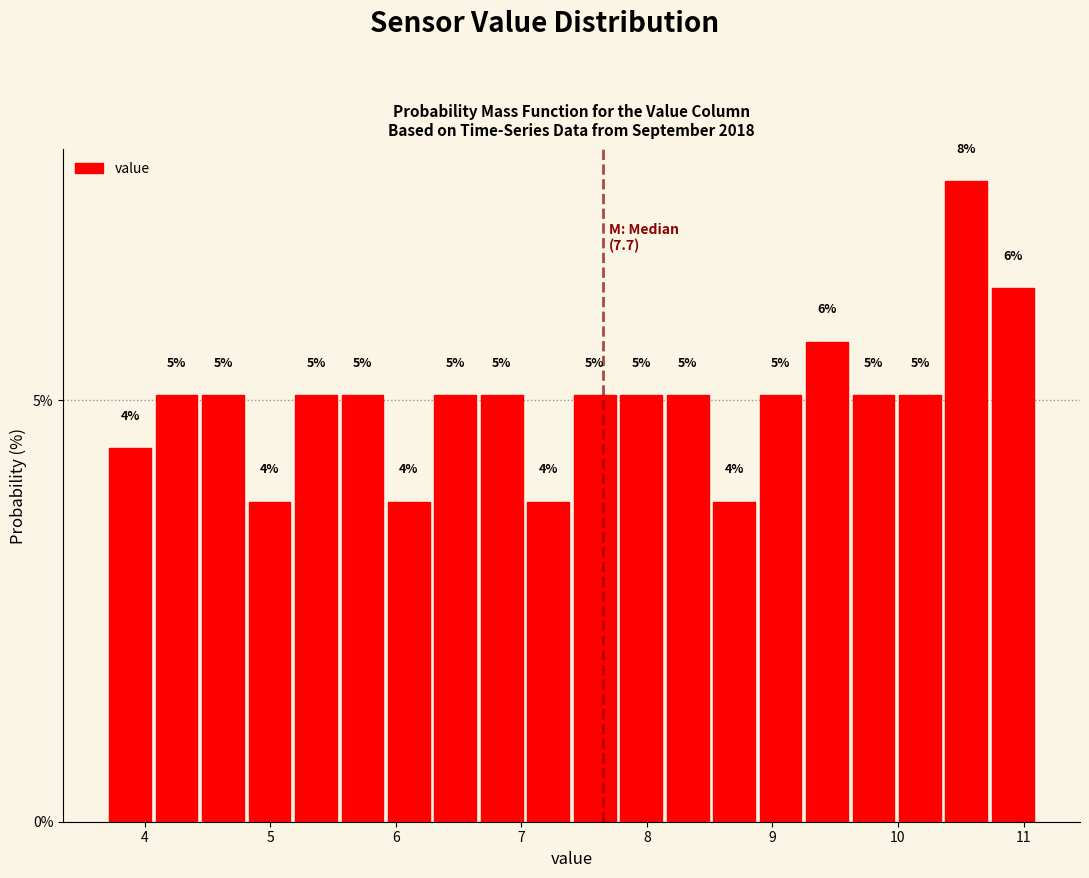

Around what value on the x-axis is the tallest bar? Give the approximate position of its centre, as read against the axis.

10.5